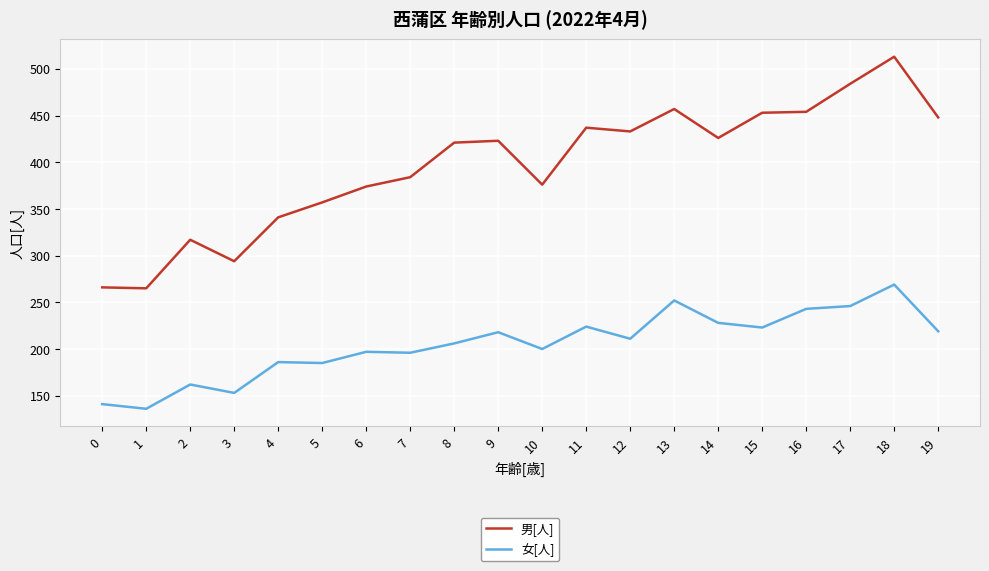

What value does the 女[人] series have at 7, to the nearest 10?

200